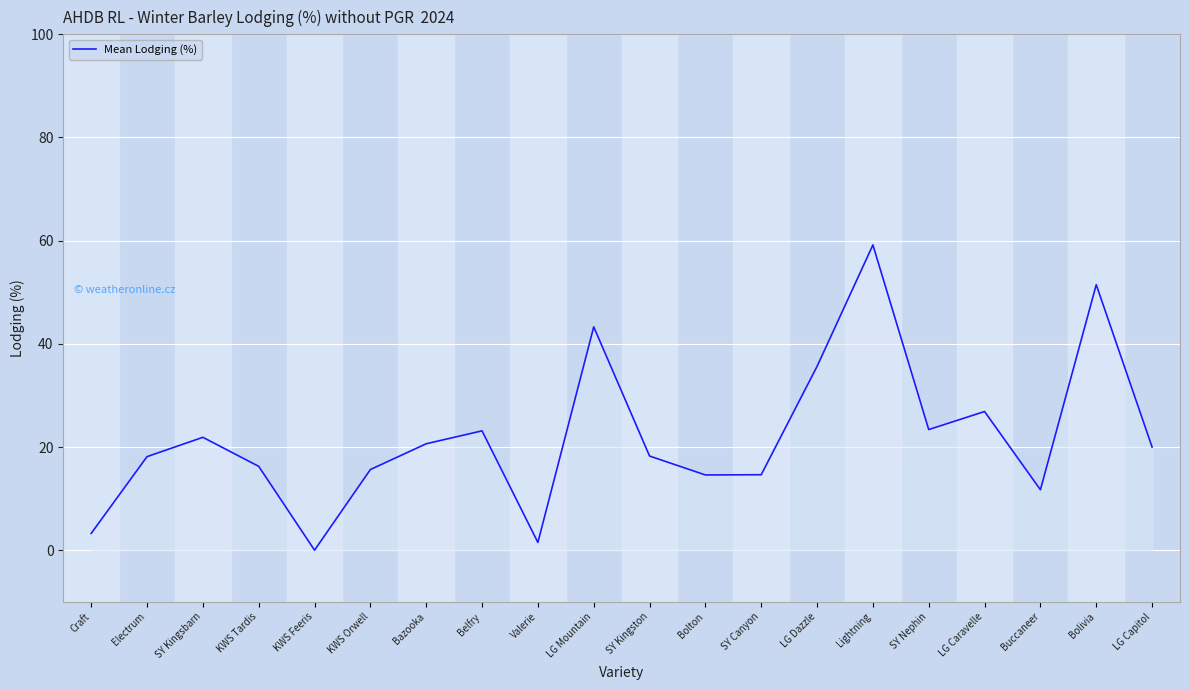

True or false: there are more than 1 points higher than both neighbors.

True